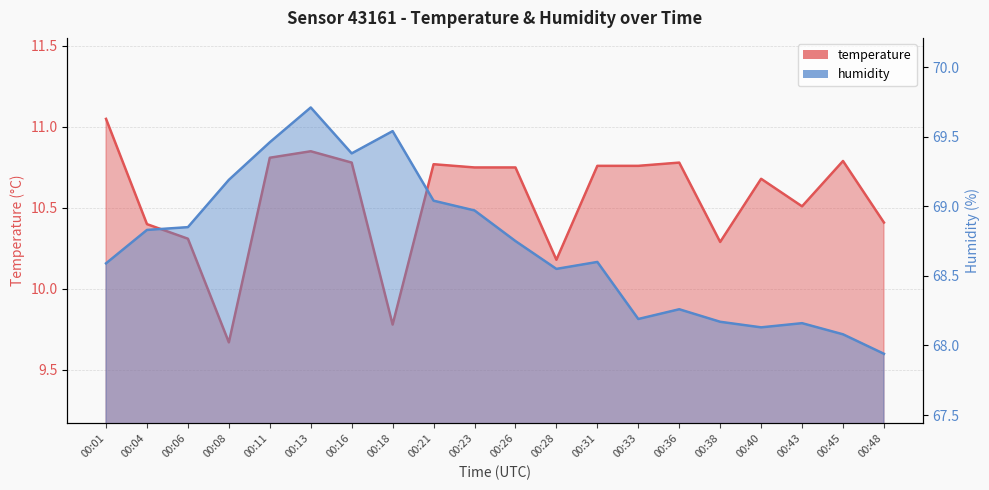

List the series in order of their overall mean, lowest first.

temperature, humidity